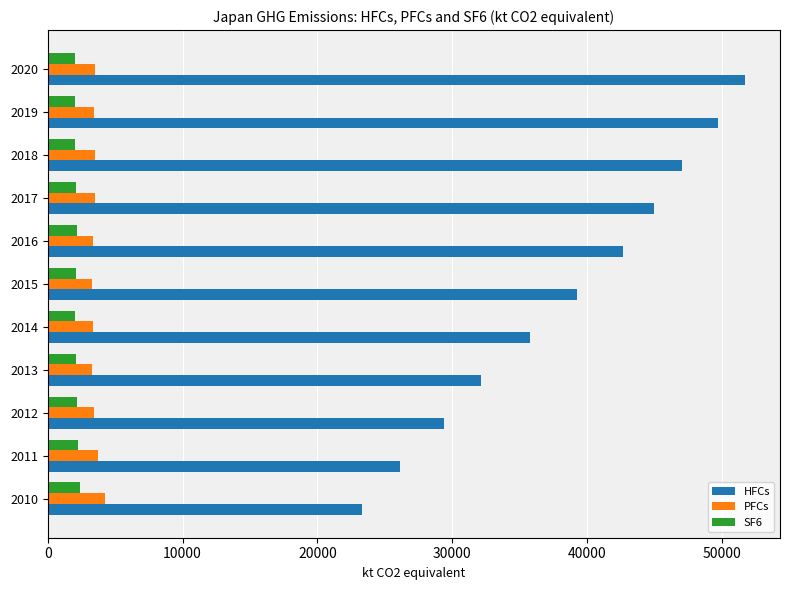

What is the difference between the maximum and second lowest values in the SF6 series?

369.8